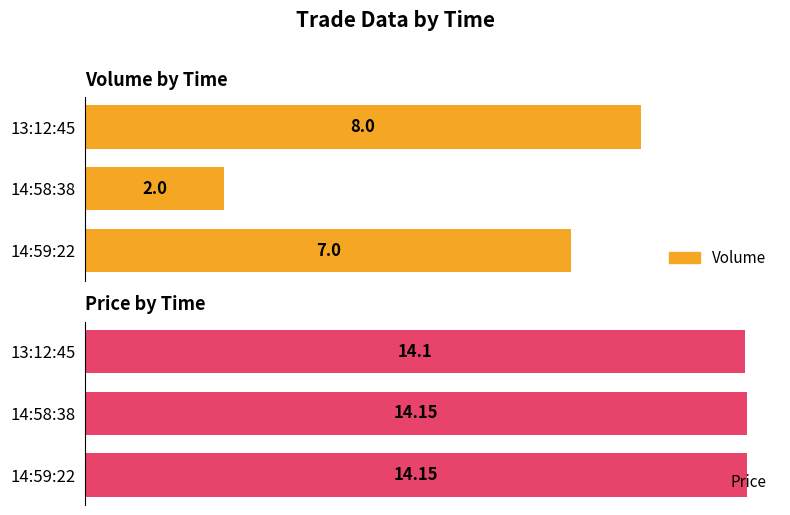

At 13:12:45, list the series in order from largest to smallest.

Price, Volume